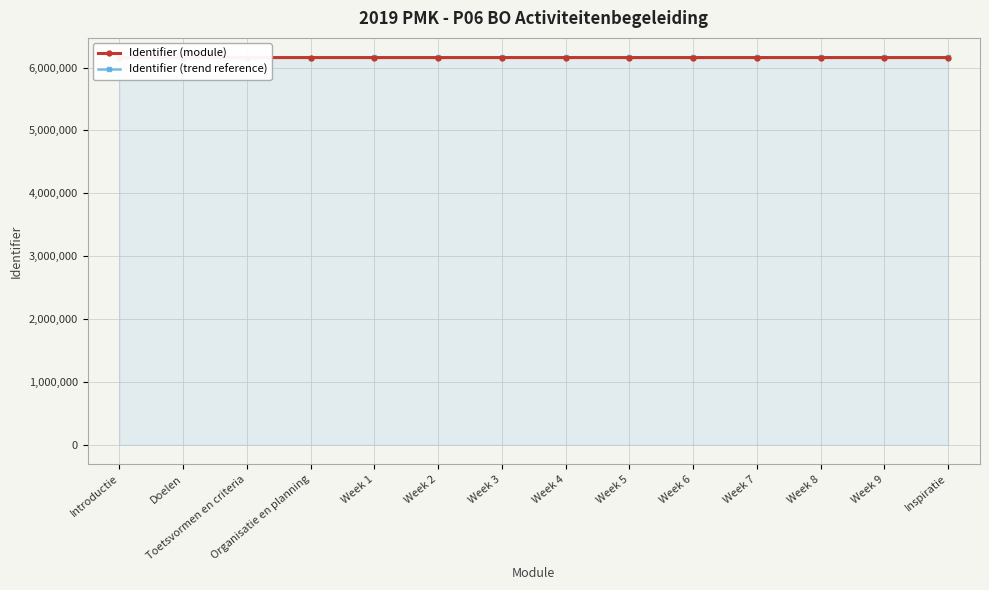

What is the minimum value for Identifier (module)?

6158004